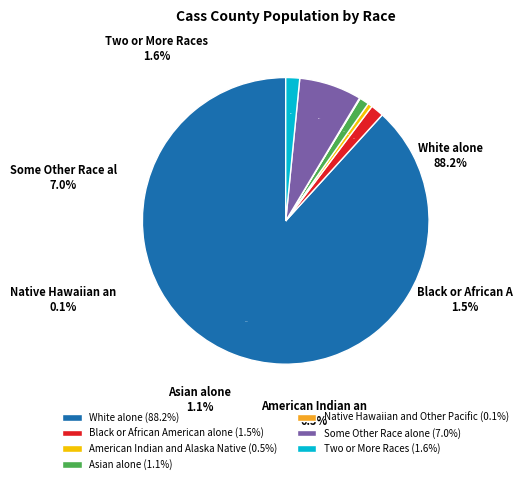

How much of the chart is everything except Asian alone?

98.9%